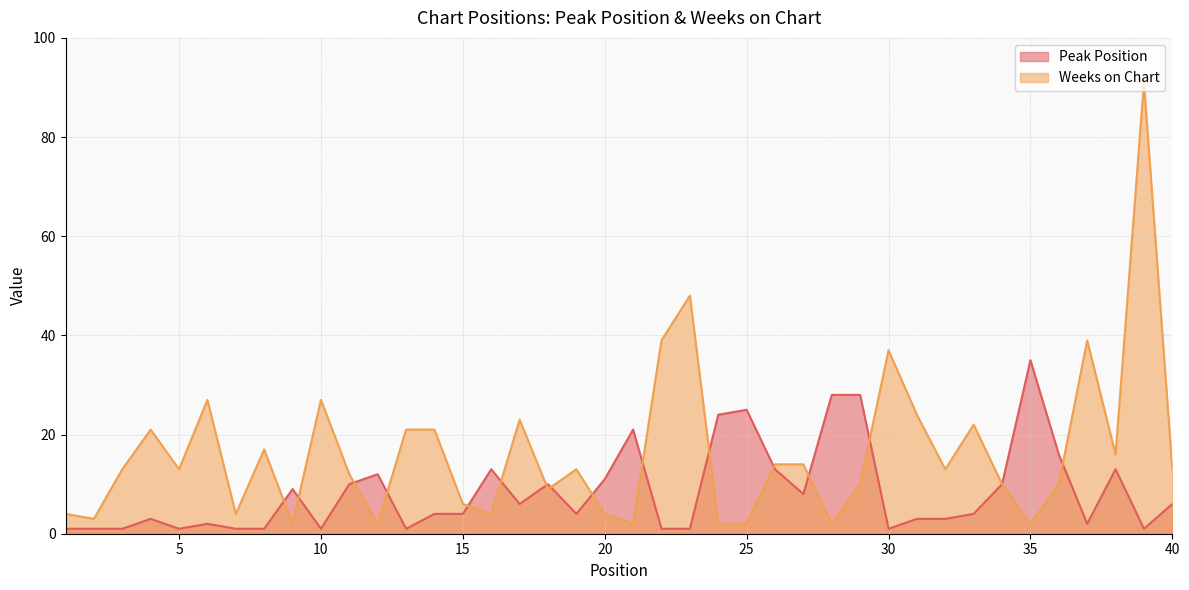

Read the Weeks on Chart value at 18, to the nearest 5.

10